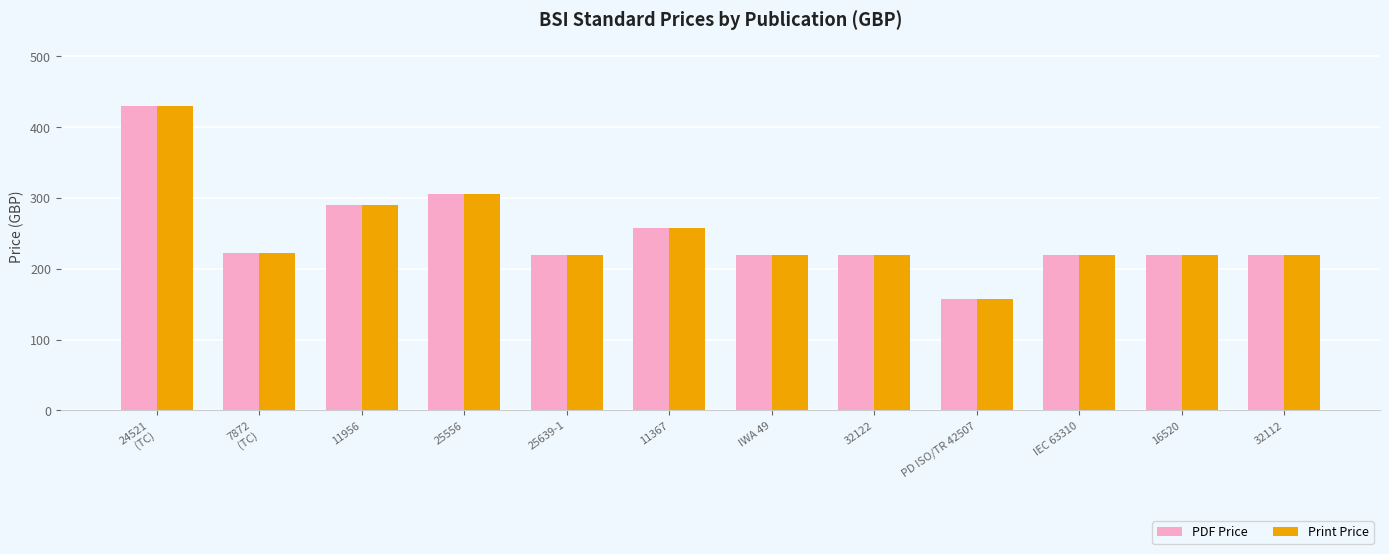

What is the average value of the PDF Price series?

249